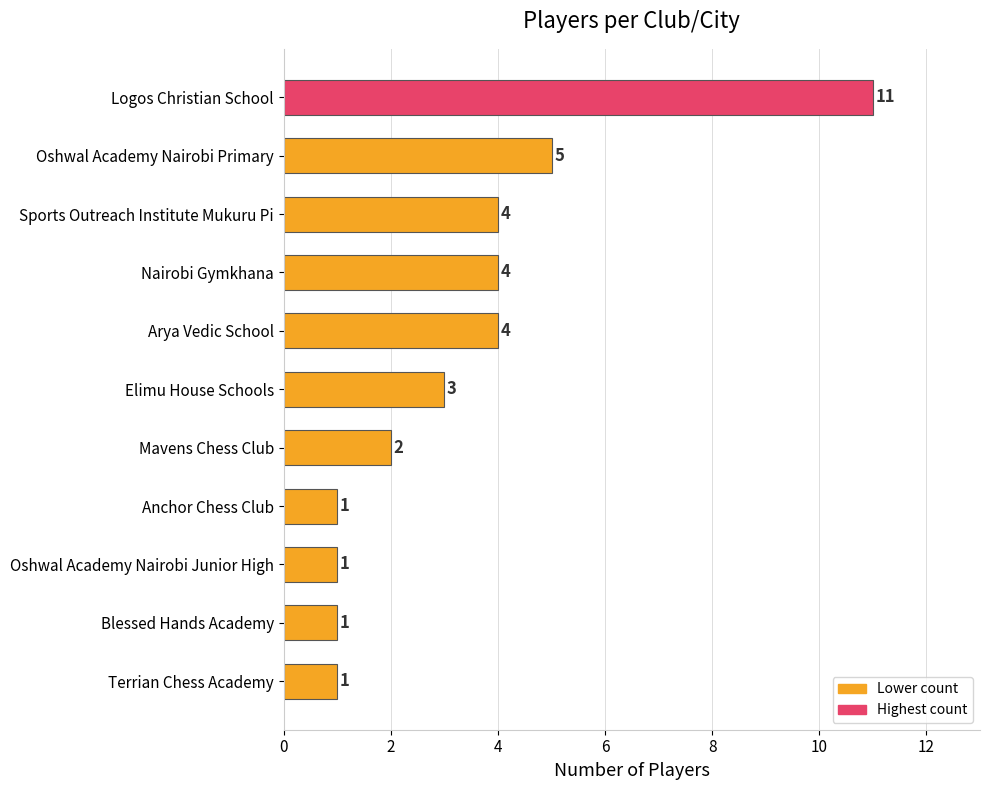

How many data points are less than 3?

5